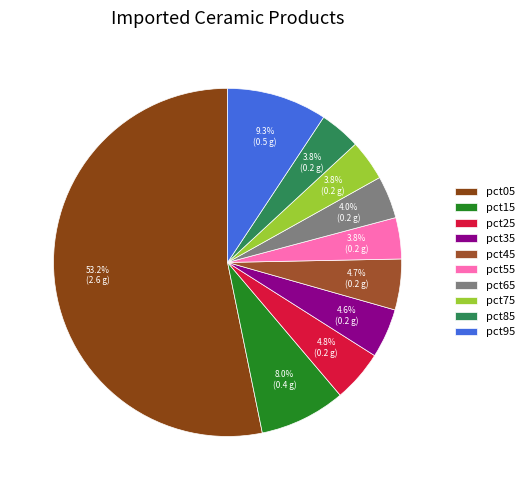

Which has a higher value, pct15 or pct95?

pct95